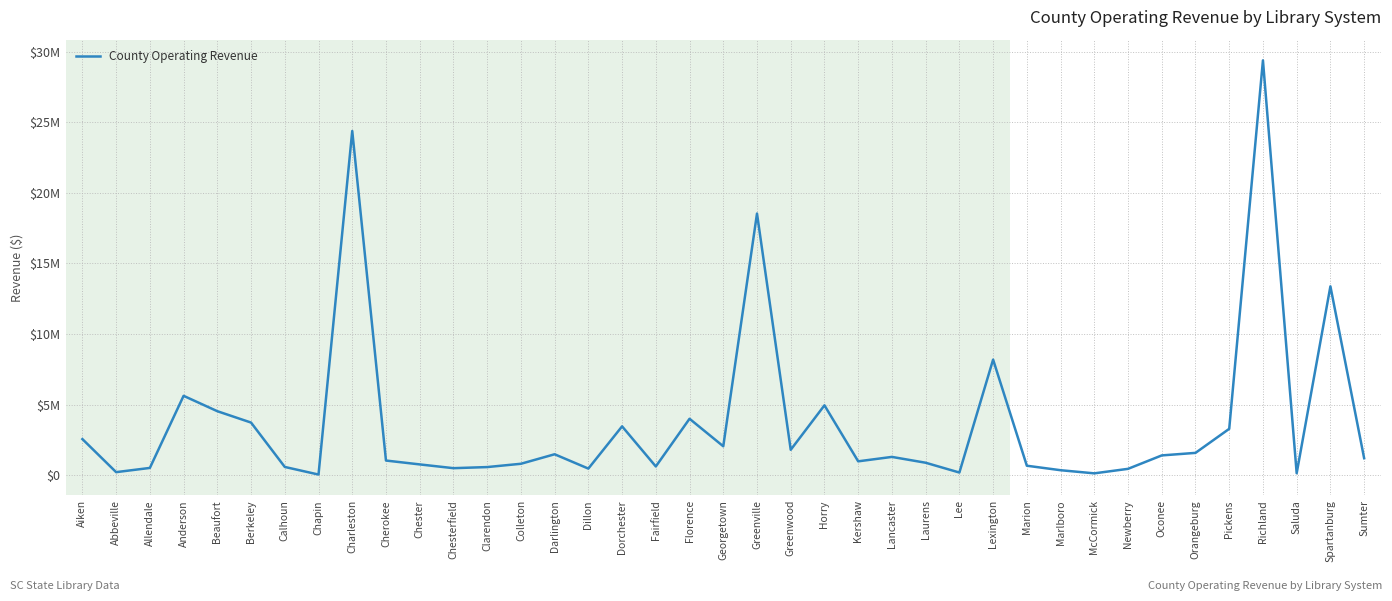

True or false: the data shows 35000 at Chapin.

True